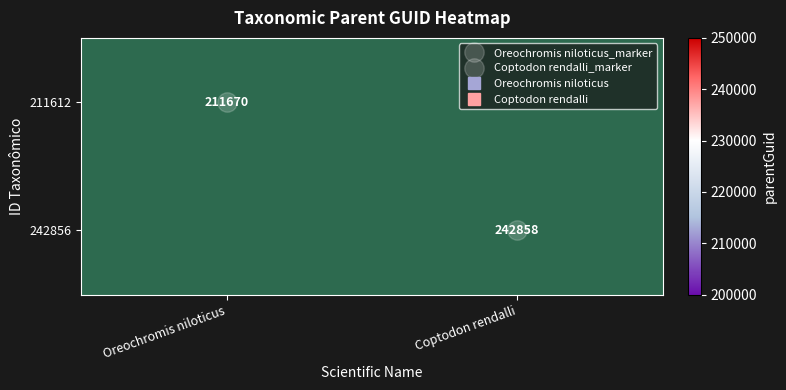

How many 242856 values are between 0 and 242858?

2